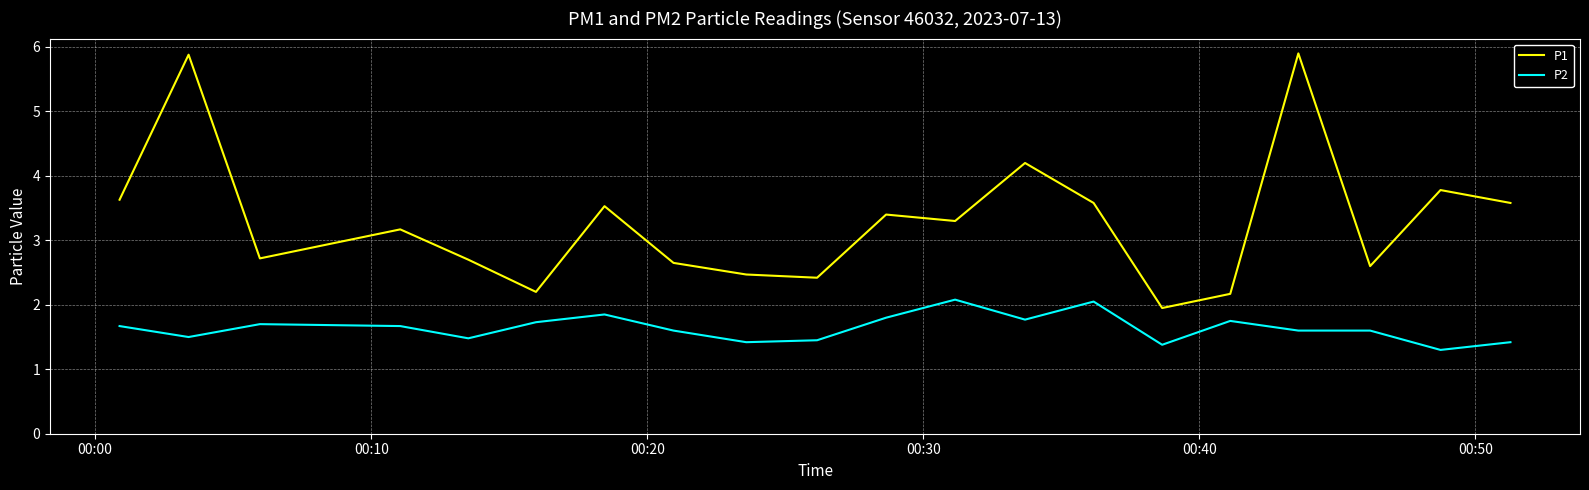

What are all the series names shown in the legend?

P1, P2